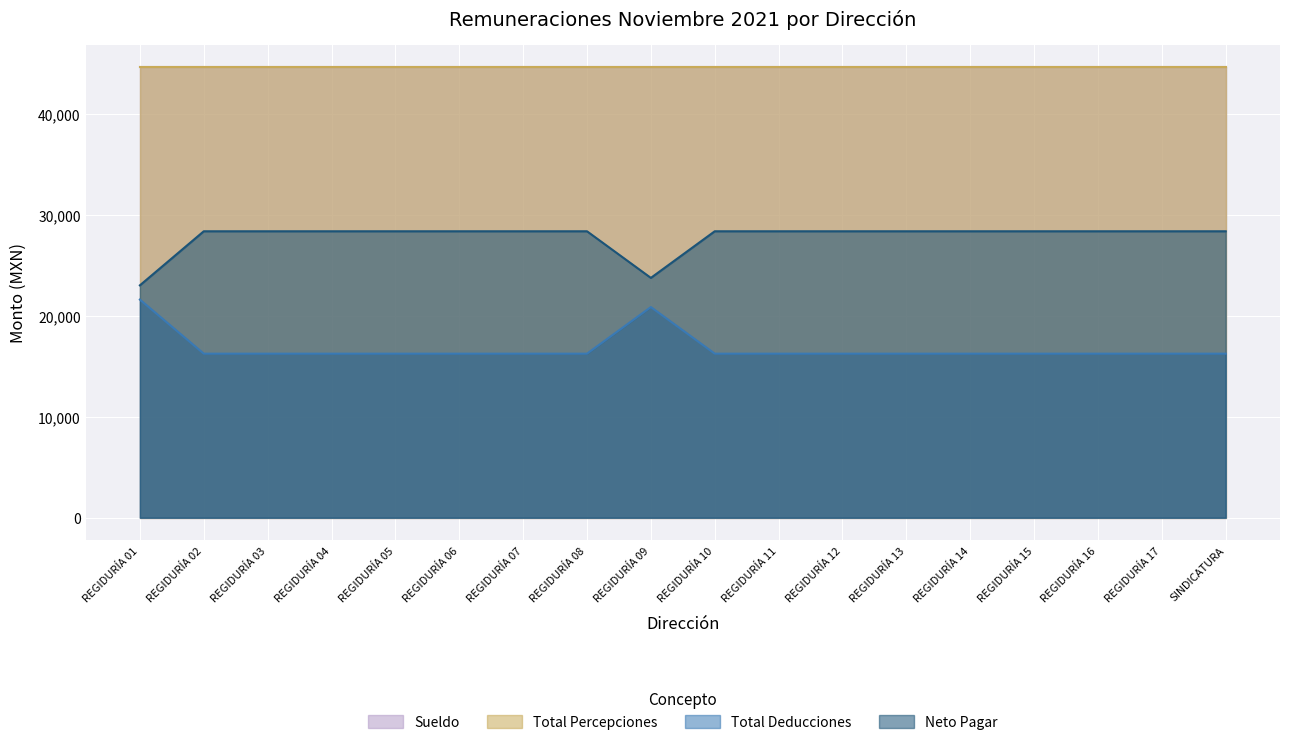

What is the value of the Neto Pagar point at the 6th from the left?

28368.1